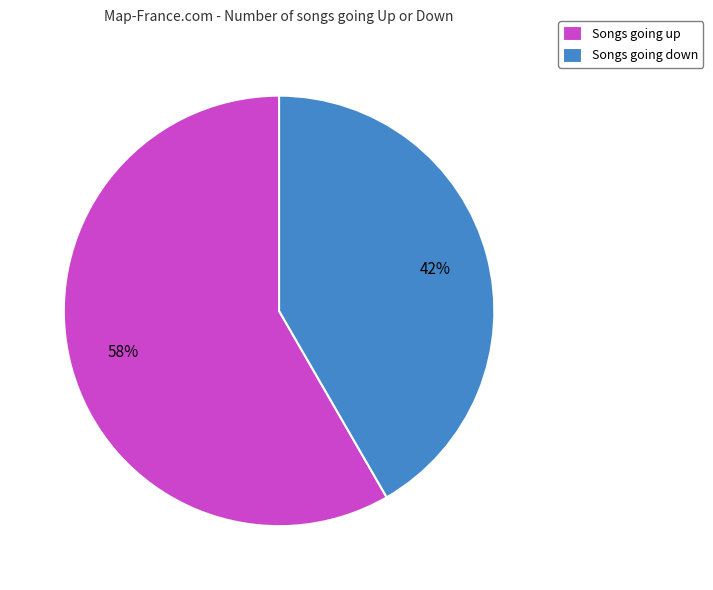

What percentage is the Songs going down slice, to the nearest percent?

42%